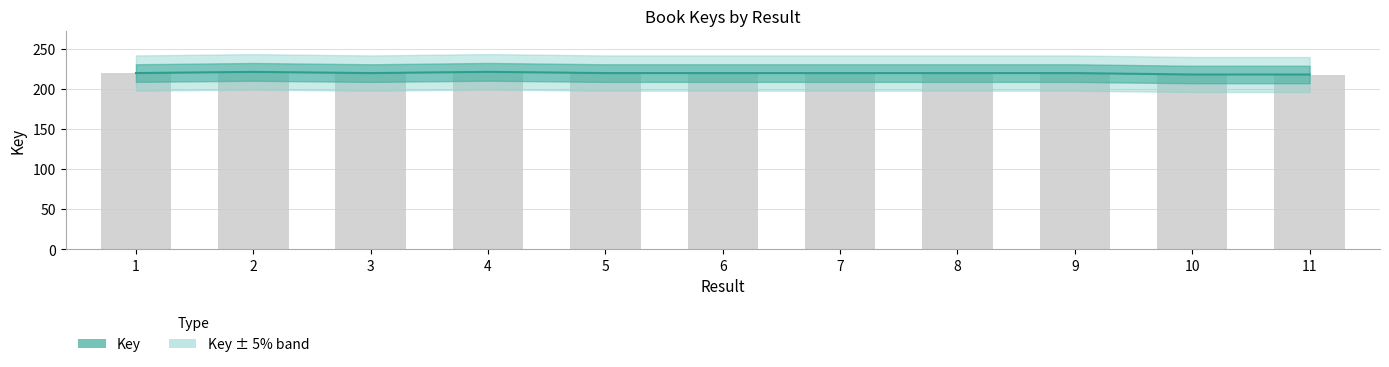

At which category does the chart reach its peak across all series?

4